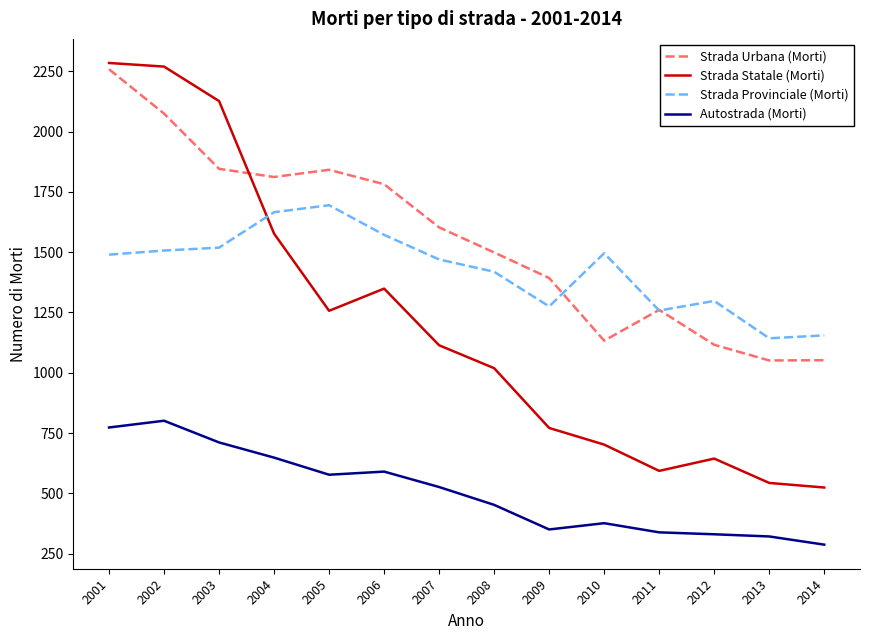

Is the value of Strada Statale (Morti) at 2001 greater than the value of Strada Provinciale (Morti) at 2002?

Yes